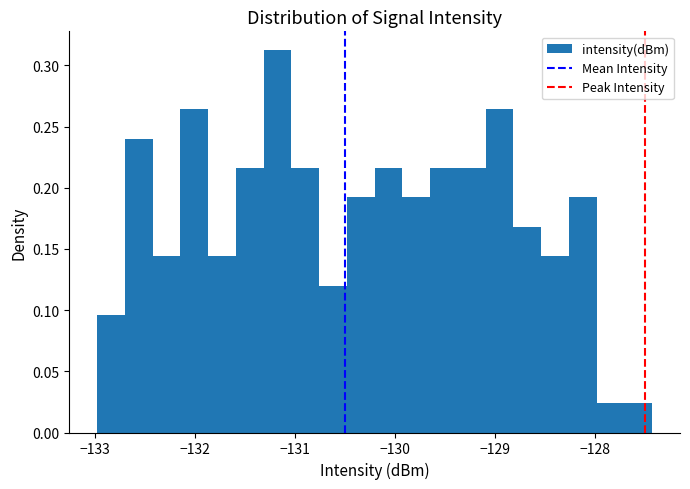

Around what value on the x-axis is the tallest bar? Give the approximate position of its centre, as read against the axis.

-131.2